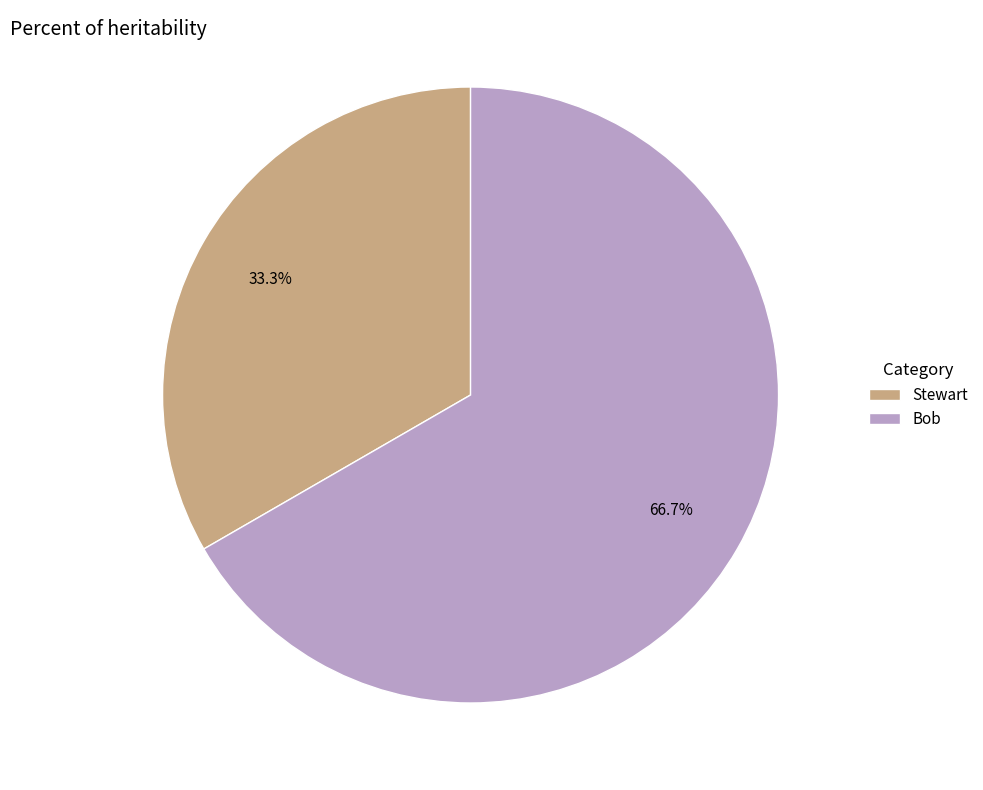

True or false: Bob accounts for 67% of the total.

True